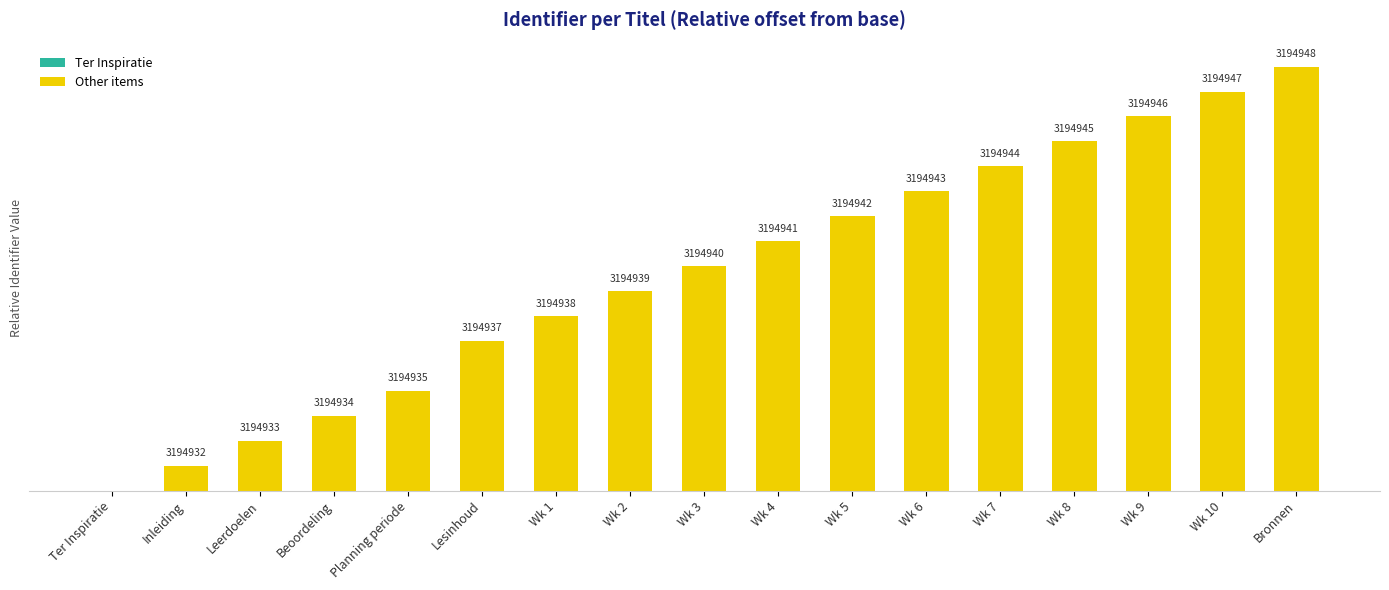

Are the bars horizontal?

No